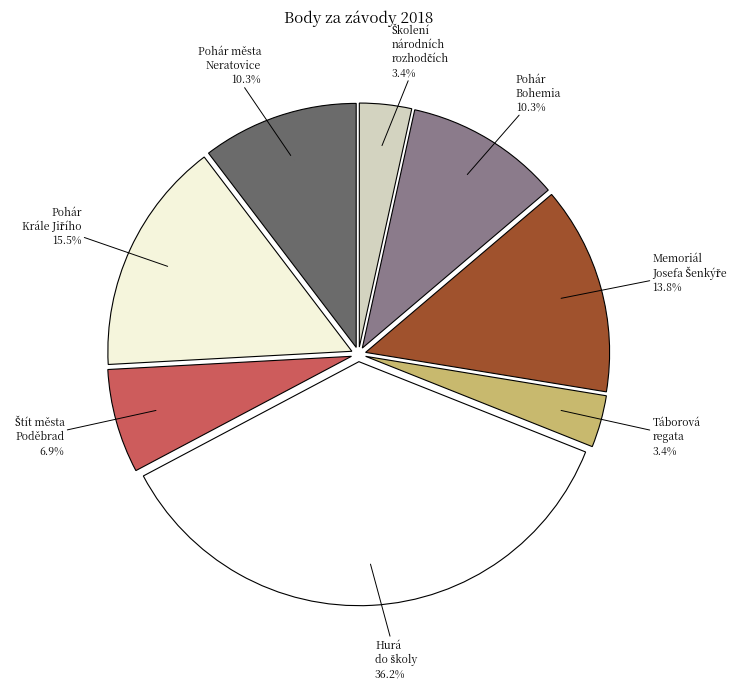

How many segments does this pie chart have?

8